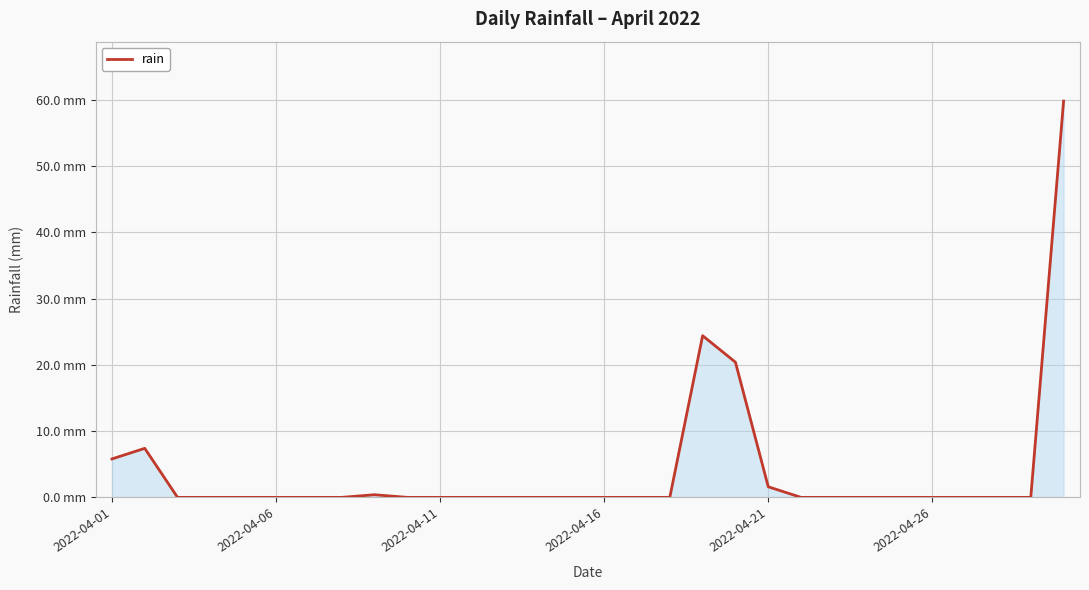

Does the chart have visible grid lines?

Yes